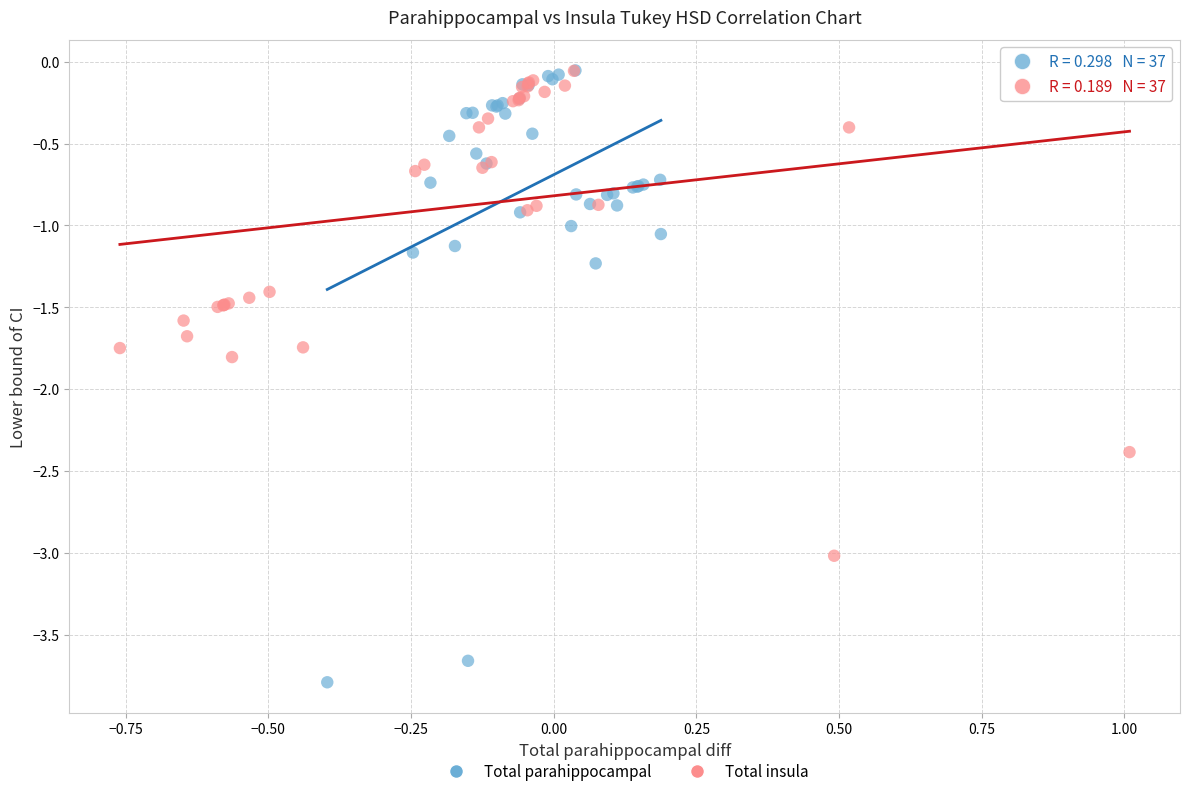

Which series has the largest Y range (max minus min)?

Total parahippocampal